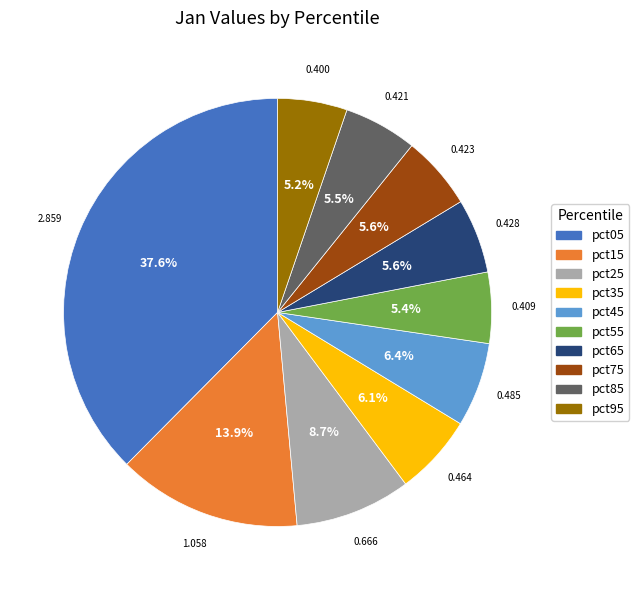

To the nearest percent, what portion does pct65 represent?

6%